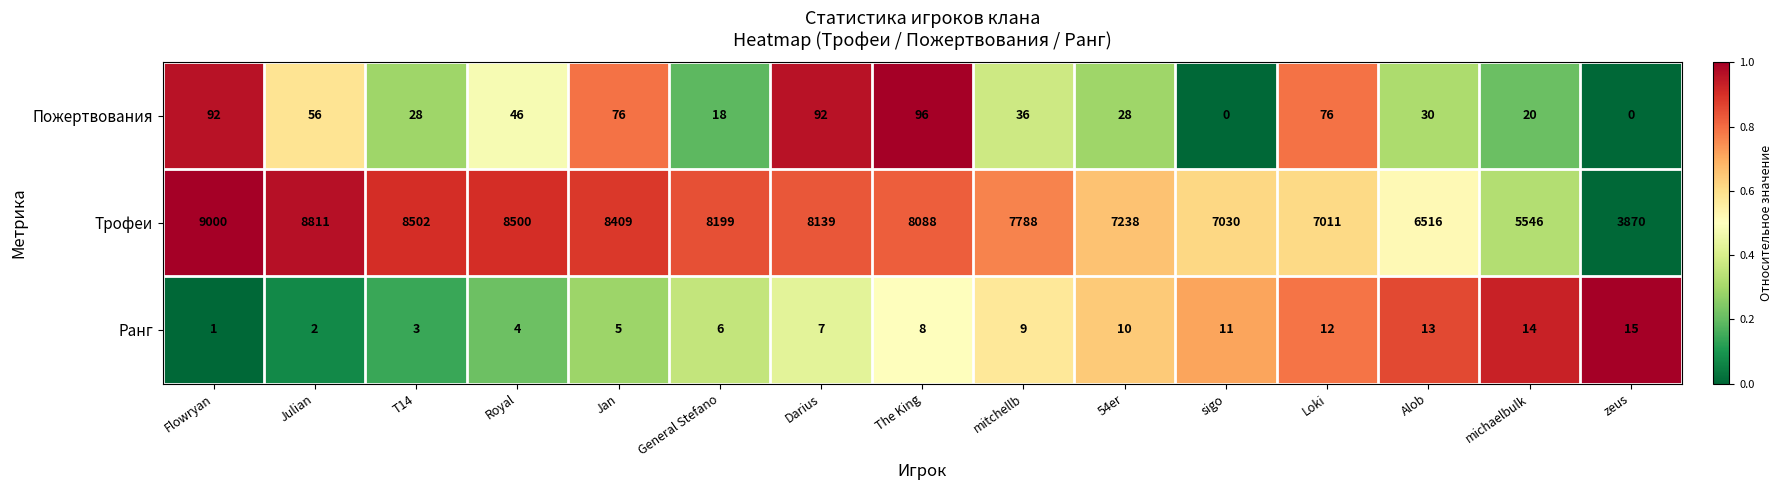

True or false: Трофеи has a value of 3887 at Jan.

False